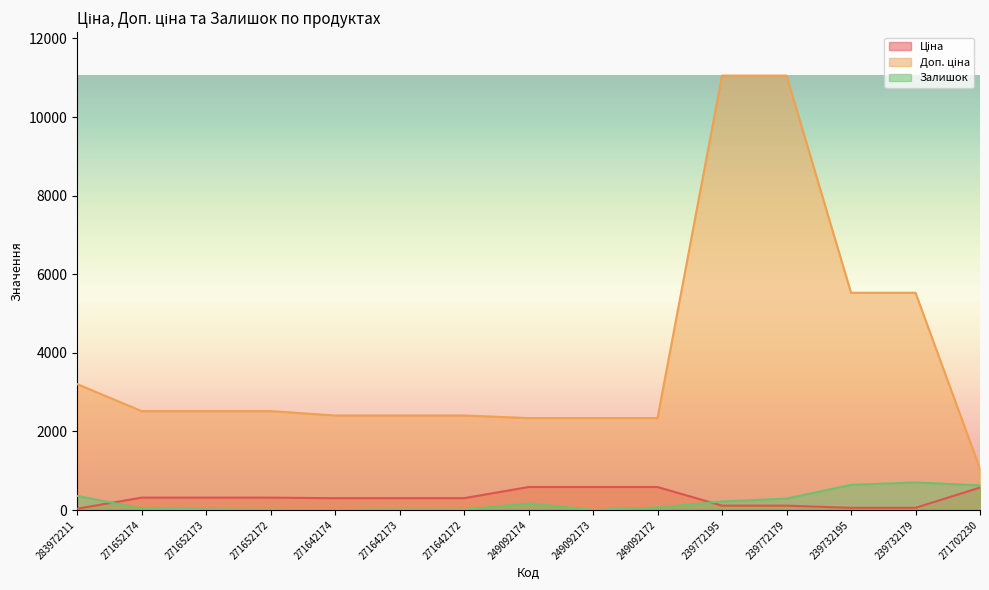

True or false: Ціна has more than 2 points higher than both neighbors.

False